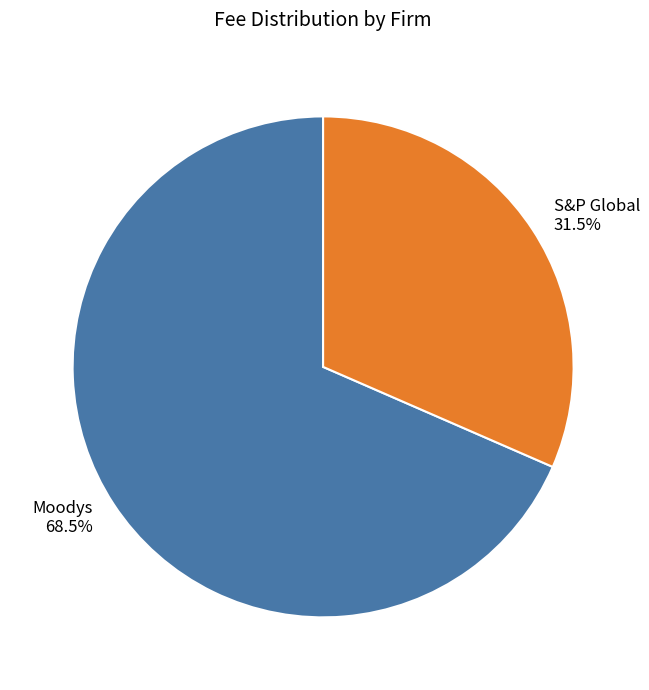

Between Moodys and S&P Global, which is larger?

Moodys